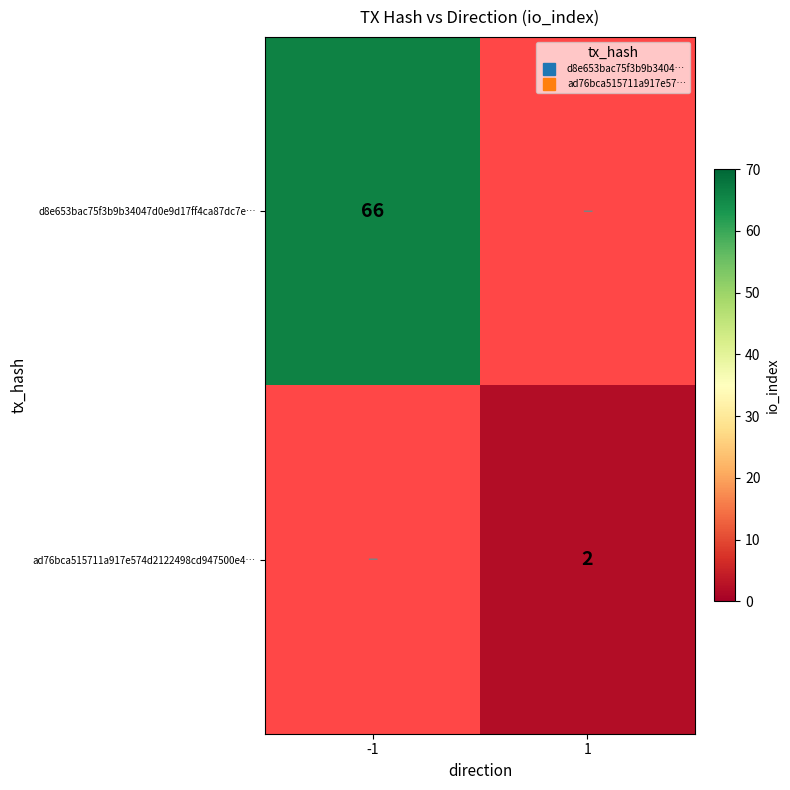

Which label corresponds to the smallest value in the chart?

1